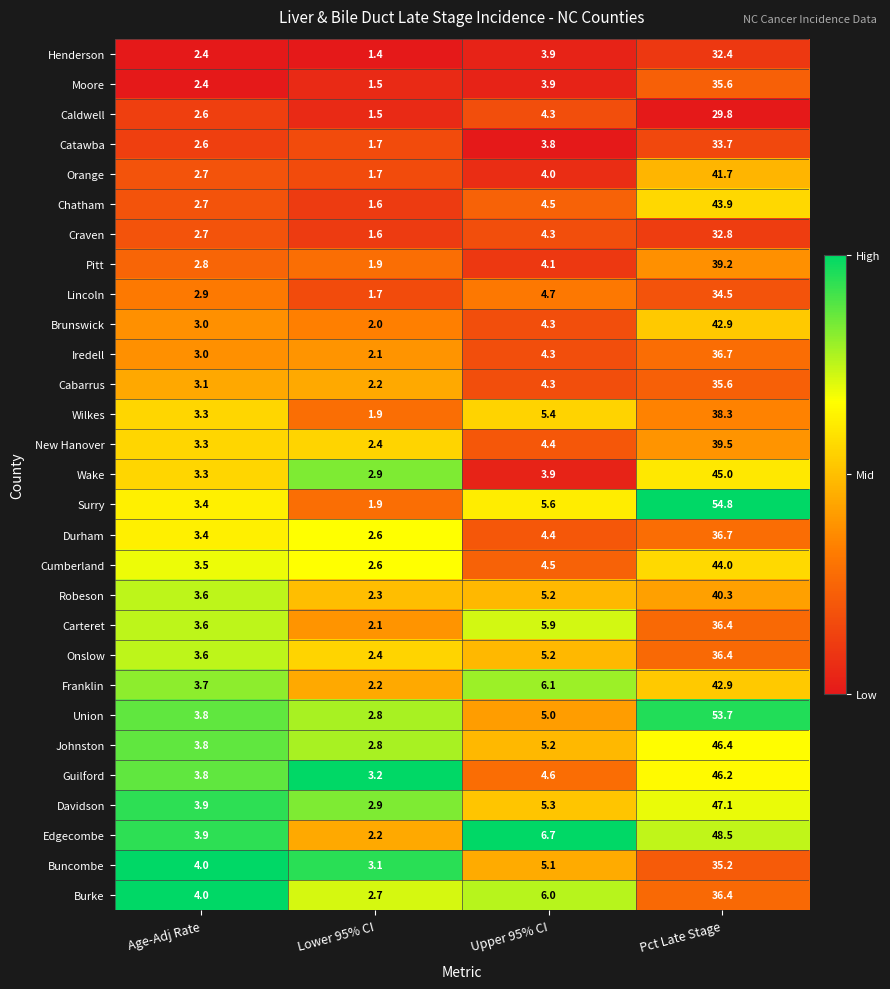

What is the sum of all Onslow values?

47.6